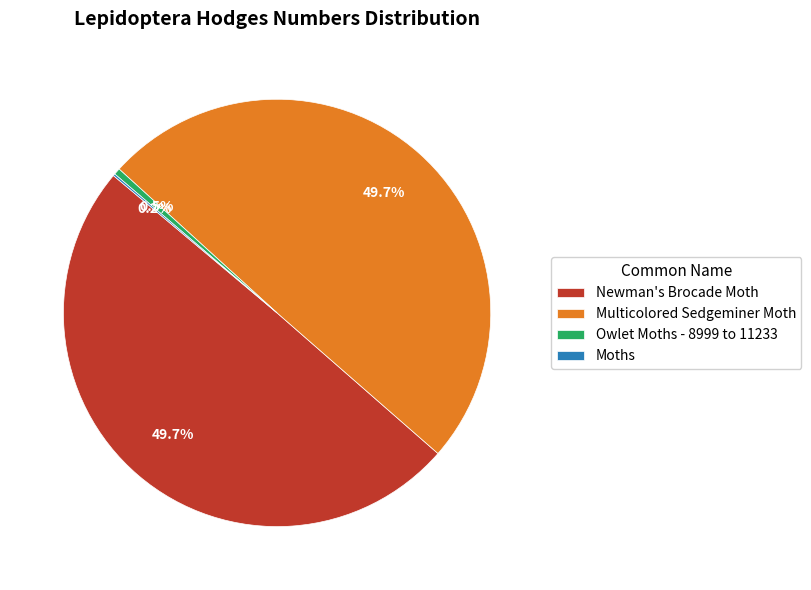

Do Multicolored Sedgeminer Moth and Newman's Brocade Moth together represent more than half of the pie?

Yes